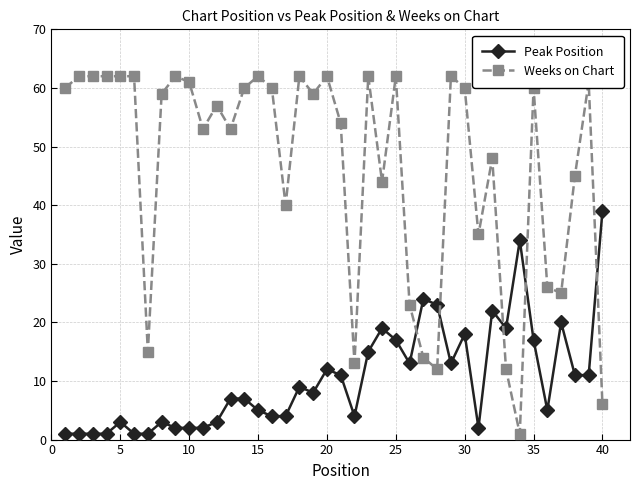

Which series has the largest total across all categories?

Weeks on Chart